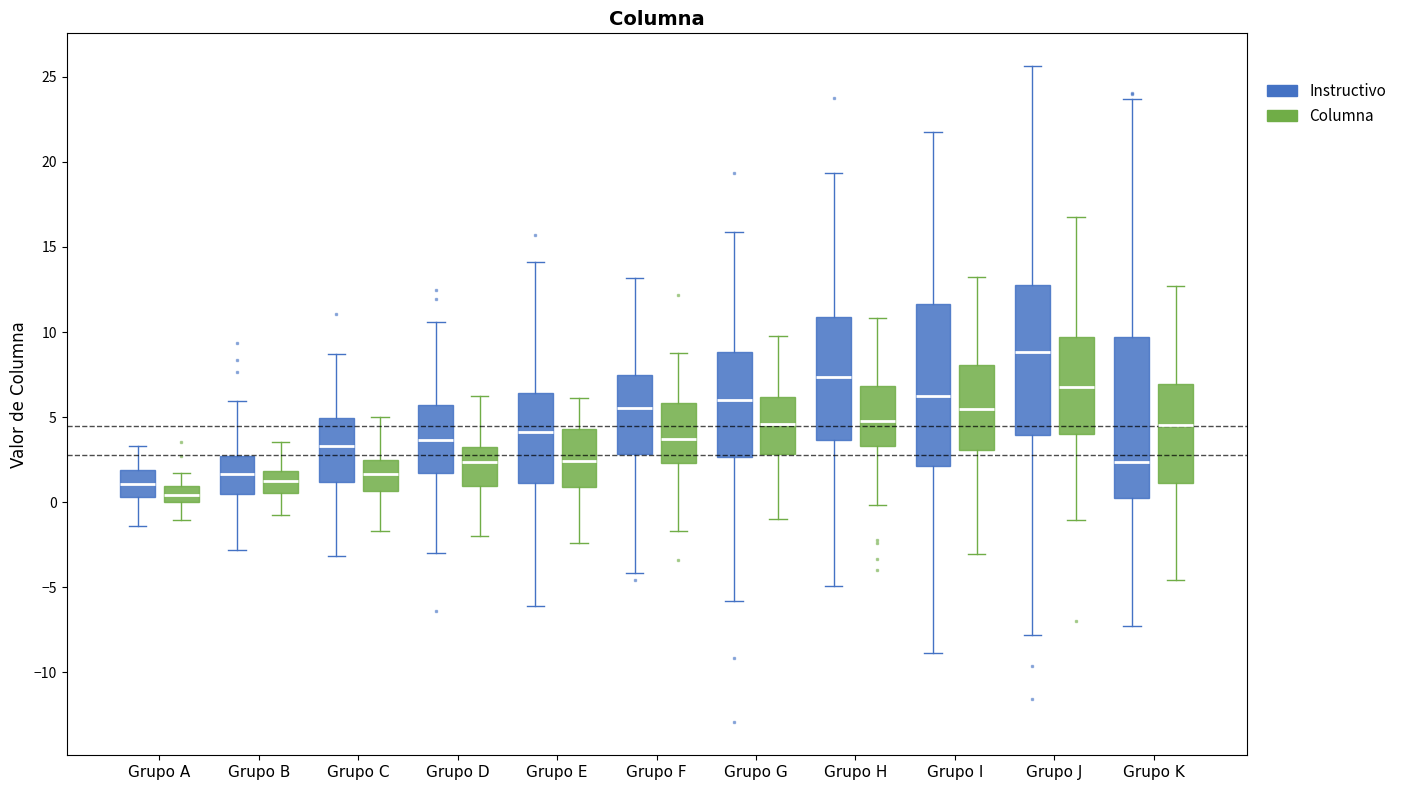

Reading left to right, read every box against the y-axis: the position of its median line, the range the box covers, and the ends of its whiskers. The values are not printed on the chart, so give them approximately, as read against the axis.

Grupo A (Instructivo): median 1.0, box 0.5 to 2.0, whiskers -1.5 to 3.5
Grupo A (Columna): median 0.5, box 0.0 to 1.0, whiskers -1.0 to 1.5
Grupo B (Instructivo): median 1.5, box 0.5 to 2.5, whiskers -3.0 to 6.0
Grupo B (Columna): median 1.5, box 0.5 to 2.0, whiskers -1.0 to 3.5
Grupo C (Instructivo): median 3.5, box 1.0 to 5.0, whiskers -3.0 to 8.5
Grupo C (Columna): median 1.5, box 0.5 to 2.5, whiskers -1.5 to 5.0
Grupo D (Instructivo): median 3.5, box 1.5 to 5.5, whiskers -3.0 to 10.5
Grupo D (Columna): median 2.5, box 1.0 to 3.0, whiskers -2.0 to 6.5
Grupo E (Instructivo): median 4.0, box 1.0 to 6.5, whiskers -6.0 to 14.0
Grupo E (Columna): median 2.5, box 1.0 to 4.5, whiskers -2.5 to 6.0
Grupo F (Instructivo): median 5.5, box 3.0 to 7.5, whiskers -4.0 to 13.0
Grupo F (Columna): median 3.5, box 2.5 to 6.0, whiskers -1.5 to 8.5
Grupo G (Instructivo): median 6.0, box 2.5 to 9.0, whiskers -6.0 to 16.0
Grupo G (Columna): median 4.5, box 3.0 to 6.0, whiskers -1.0 to 10.0
Grupo H (Instructivo): median 7.5, box 3.5 to 11.0, whiskers -5.0 to 19.5
Grupo H (Columna): median 5.0, box 3.5 to 7.0, whiskers 0.0 to 11.0
Grupo I (Instructivo): median 6.0, box 2.0 to 11.5, whiskers -9.0 to 21.5
Grupo I (Columna): median 5.5, box 3.0 to 8.0, whiskers -3.0 to 13.0
Grupo J (Instructivo): median 9.0, box 4.0 to 13.0, whiskers -8.0 to 25.5
Grupo J (Columna): median 7.0, box 4.0 to 9.5, whiskers -1.0 to 17.0
Grupo K (Instructivo): median 2.5, box 0.5 to 9.5, whiskers -7.0 to 23.5
Grupo K (Columna): median 4.5, box 1.0 to 7.0, whiskers -4.5 to 12.5